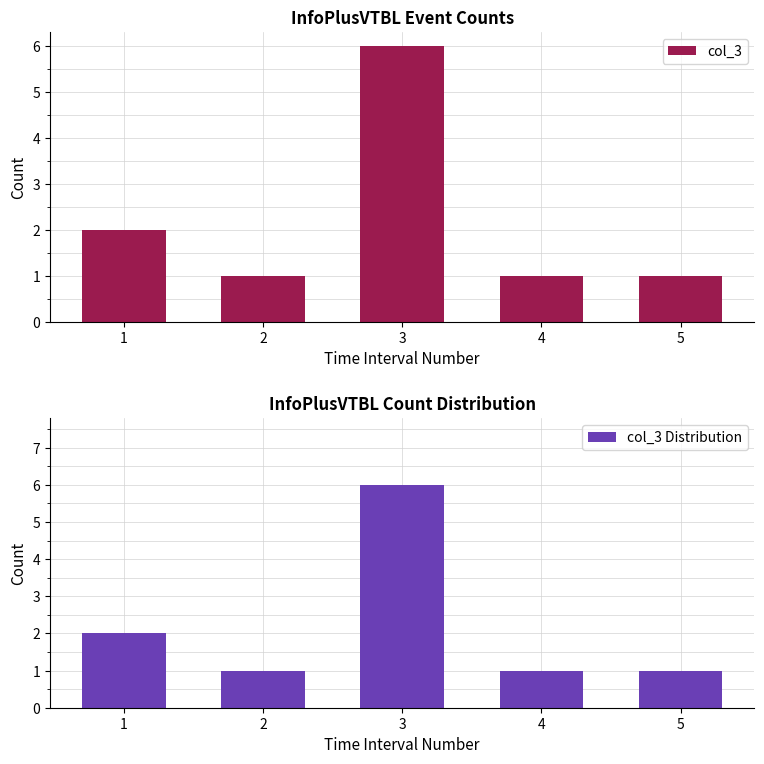

What is the total value across all series at 4?

2